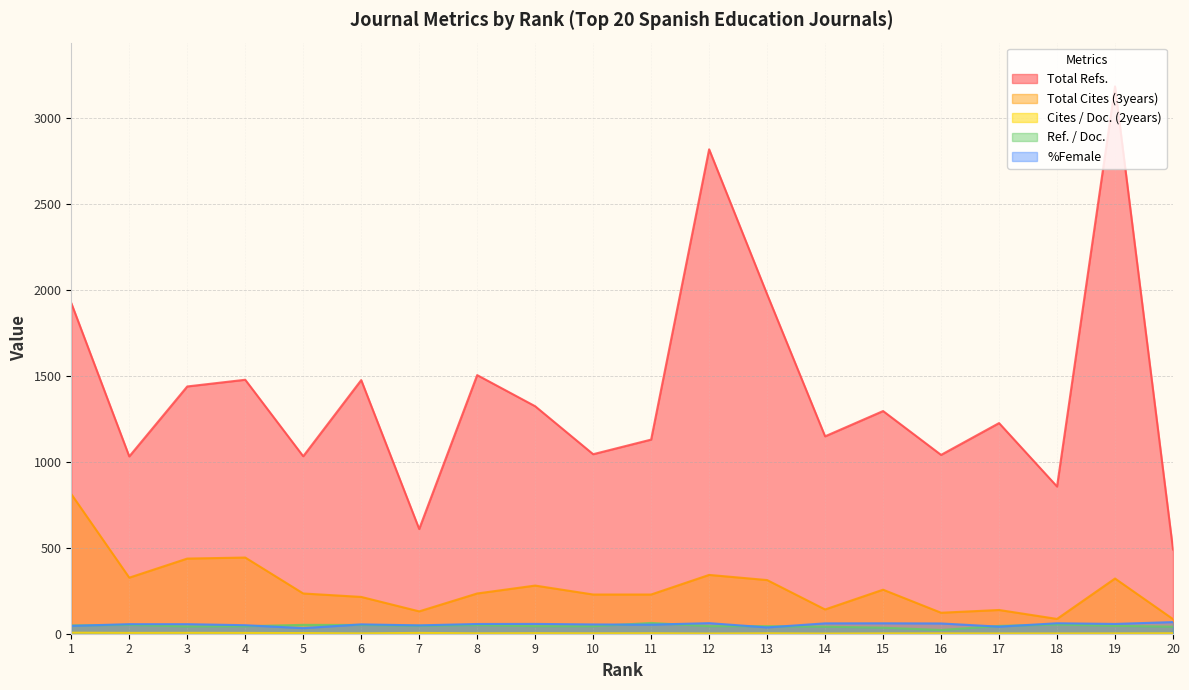

Reading right to left, extract all data points from this chart.

Total Refs.: 490.0	3183.0	856.0	1225.0	1040.0	1295.0	1148.0	1974.0	2817.0	1129.0	1044.0	1323.0	1504.0	609.0	1475.0	1032.0	1477.0	1438.0	1031.0	1923.0
Total Cites (3years): 85.0	321.0	86.0	138.0	122.0	256.0	141.0	312.0	342.0	228.0	228.0	280.0	234.0	130.0	214.0	234.0	443.0	437.0	326.0	812.0
Cites / Doc. (2years): 2.6	1.8	1.6	1.6	1.9	1.9	1.1	2.3	1.3	2.7	2.4	3.1	2.4	4.7	2.1	3.7	4.6	5.0	4.8	6.0
Ref. / Doc.: 40.8	46.1	53.5	45.4	21.7	35.0	41.0	43.9	44.0	62.7	43.5	44.1	50.1	46.9	50.9	51.6	43.4	42.3	51.5	48.1
%Female: 67.7	57.0	60.9	41.2	59.8	60.7	60.2	36.7	61.5	52.8	54.0	57.1	56.7	48.6	54.4	32.4	49.5	55.6	55.6	45.7